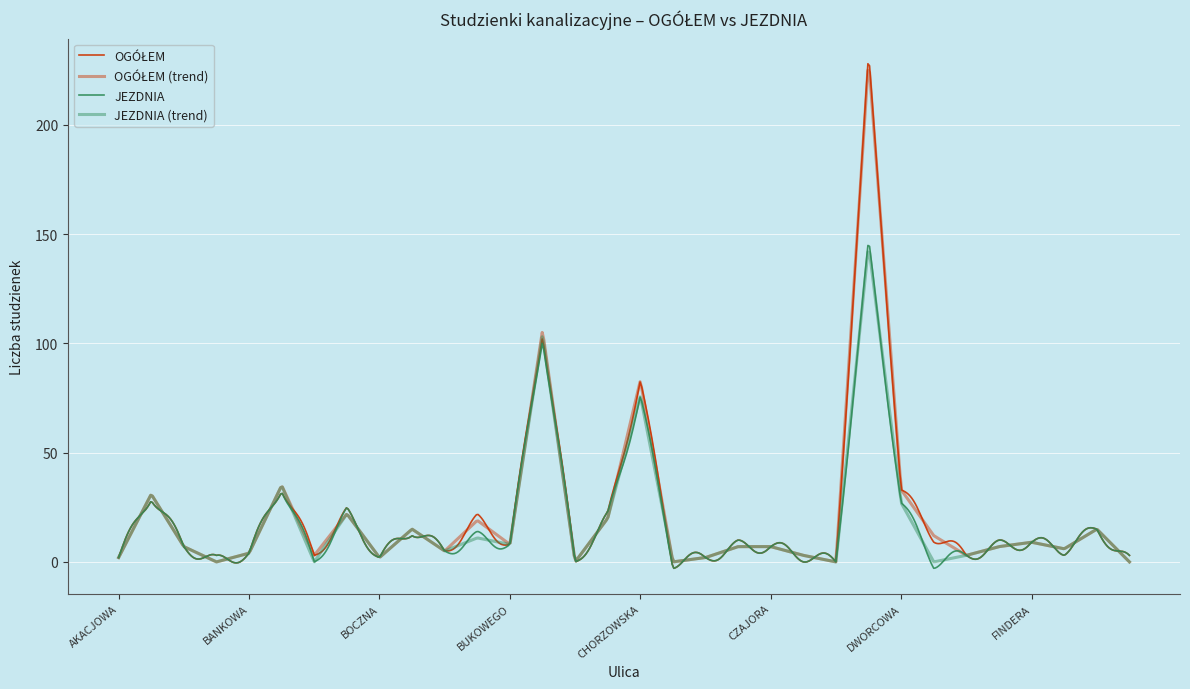

What is the maximum value for OGÓŁEM?

230